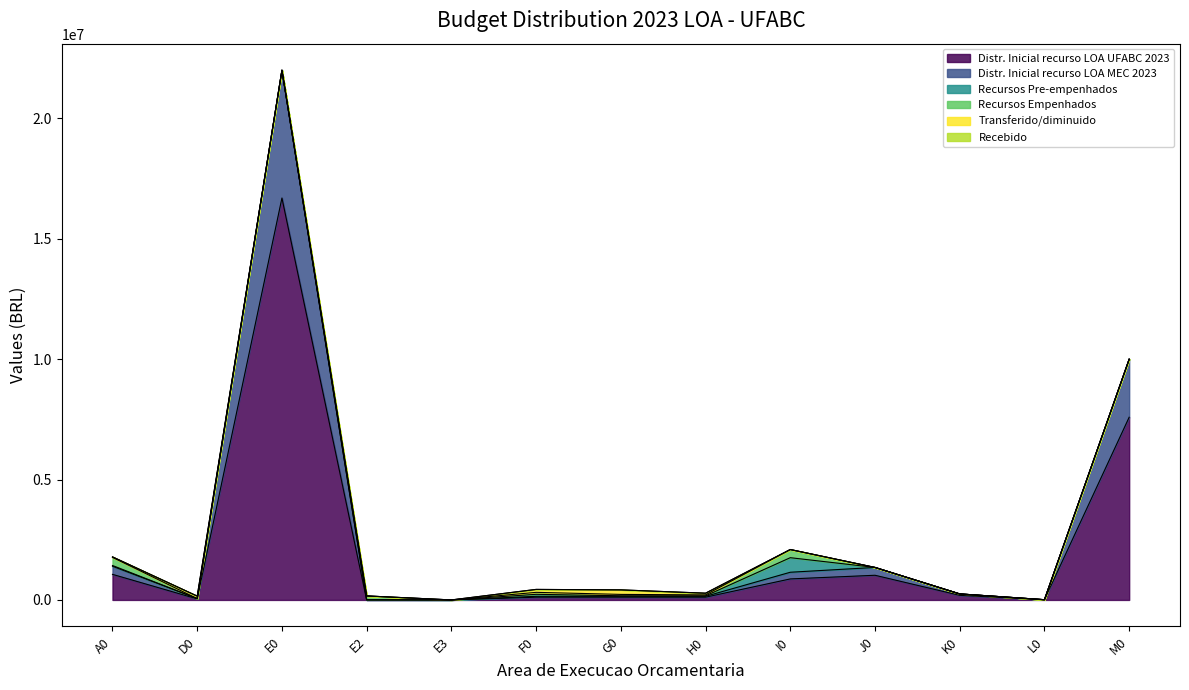

What is the label of the 12th point from the right?

D0